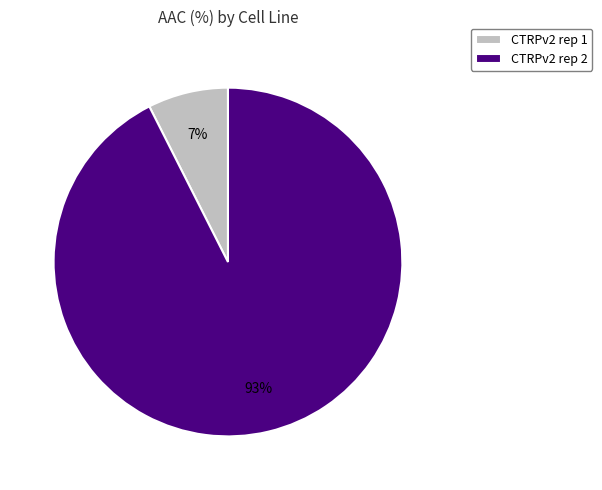

Which category has the smallest portion of the pie?

CTRPv2 rep 1